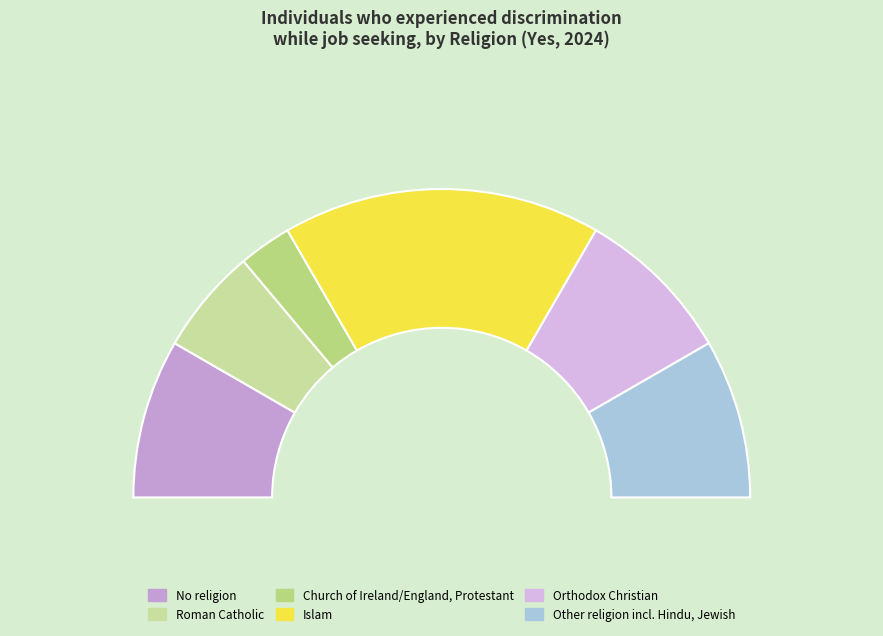

What percentage is NOT represented by Church of Ireland/England, Protestant?

94.4%